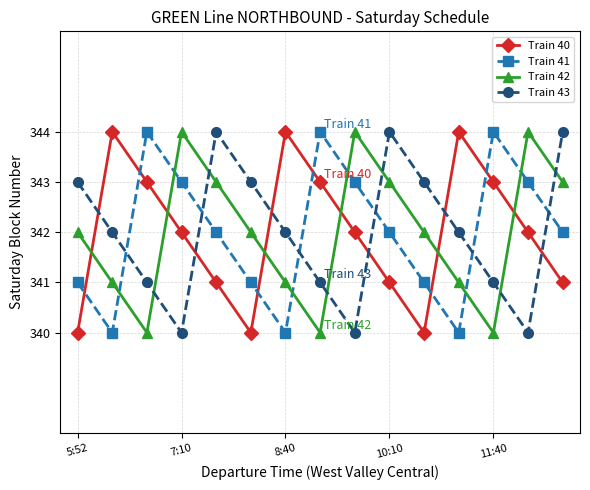

How many Train 43 values are between 341 and 343?

9